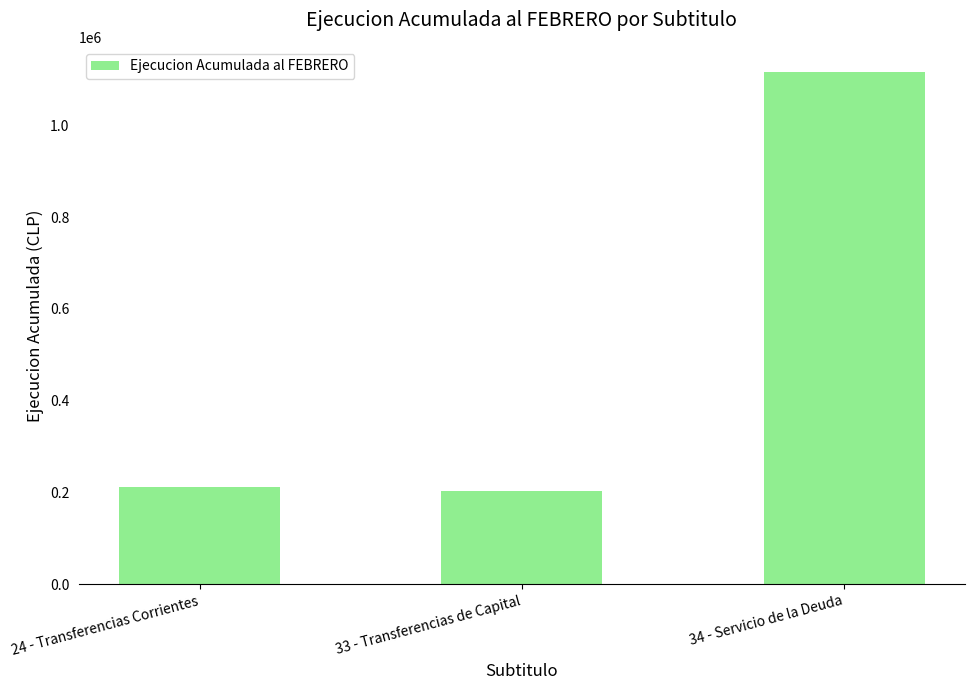

What is the average value?

510260